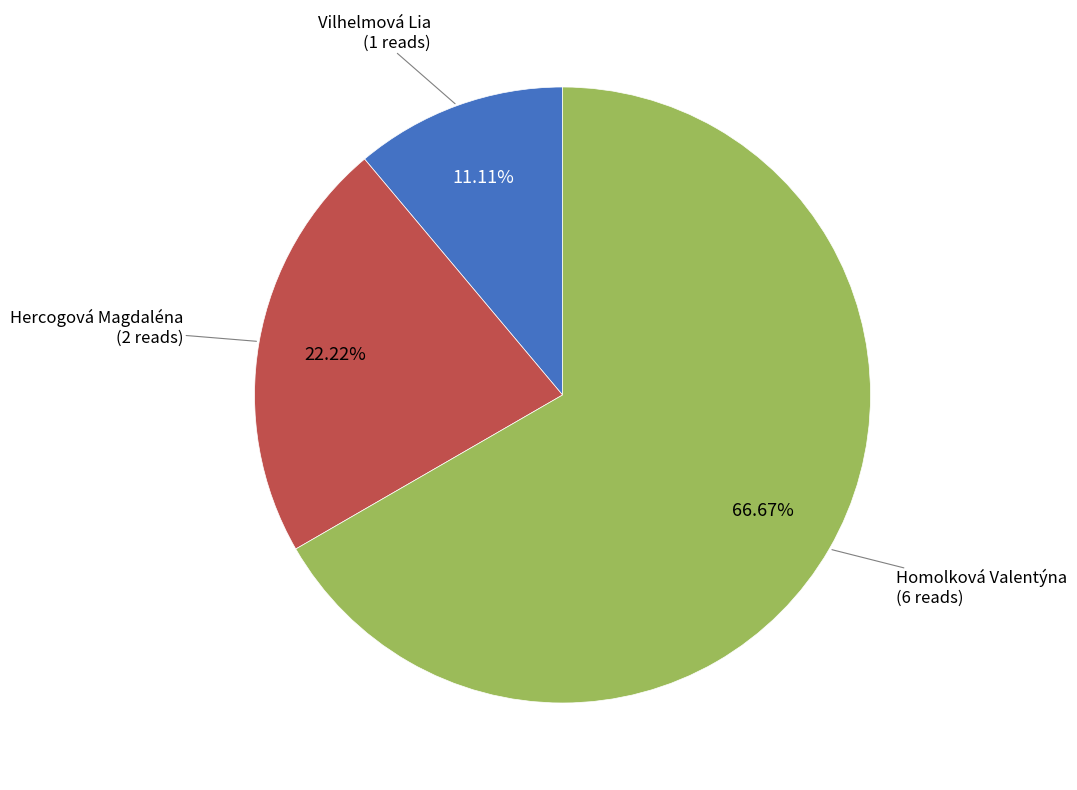

How many slices are in this pie chart?

3